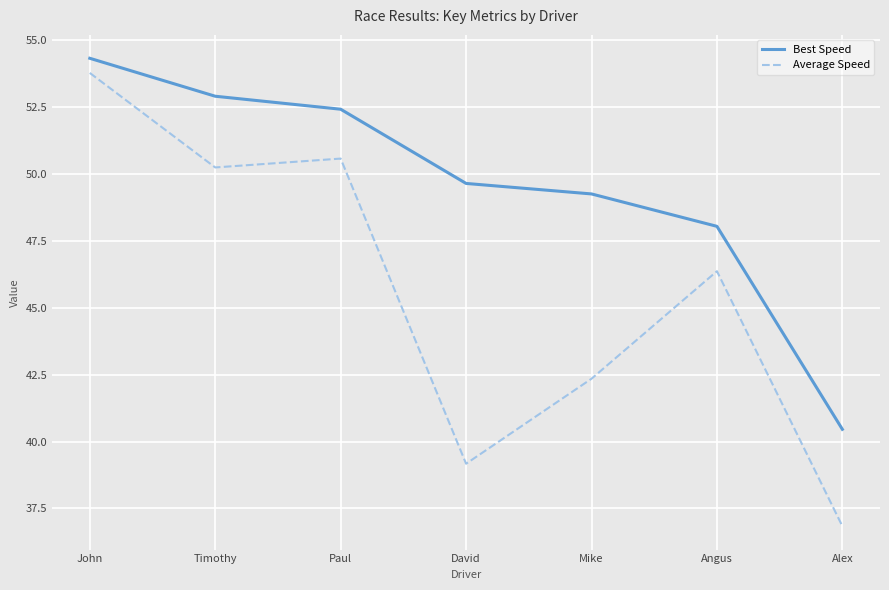

What is the sum of the Average Speed values at David and Alex?

76.0